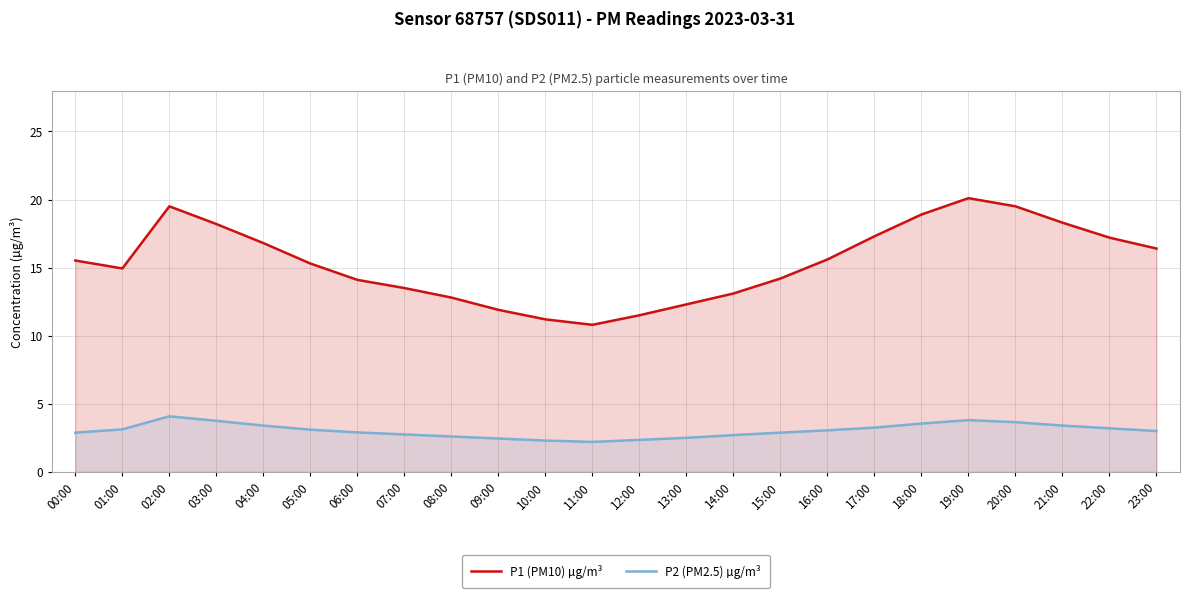

True or false: P2 (PM2.5) µg/m³ and P1 (PM10) µg/m³ intersect in this chart.

False